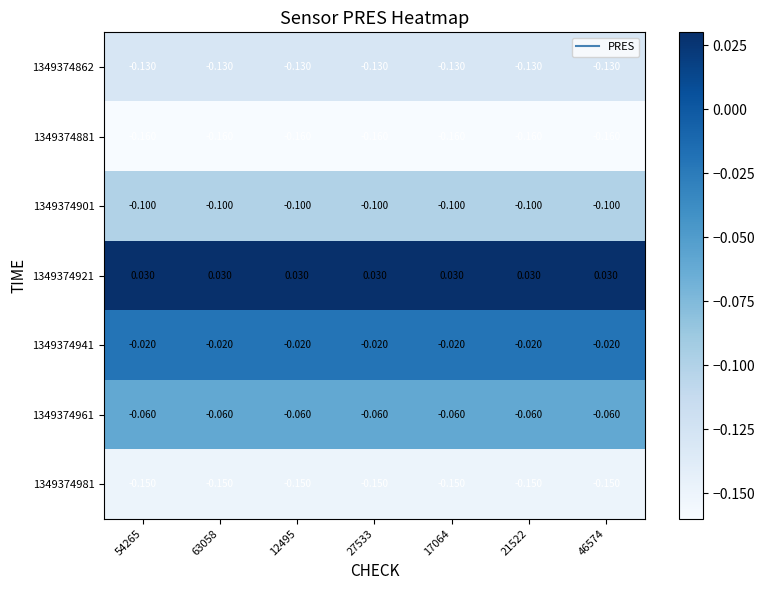

At 21522, list the series in order from smallest to largest.

1349374881, 1349374981, 1349374862, 1349374901, 1349374961, 1349374941, 1349374921